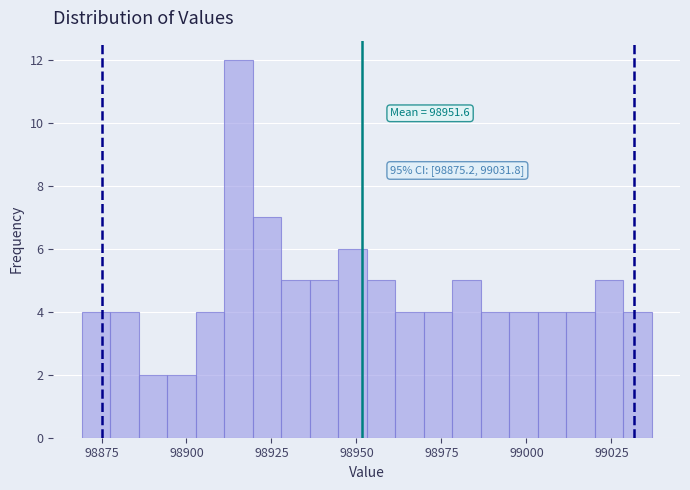

Around what value on the x-axis is the tallest bar? Give the approximate position of its centre, as read against the axis.

98915